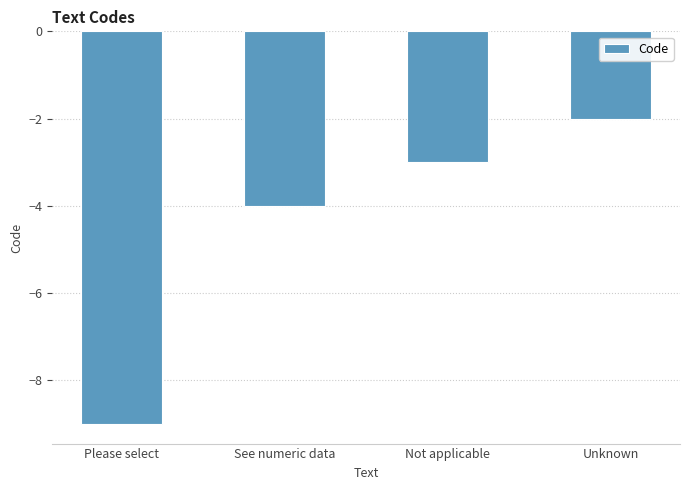

The value at See numeric data is -6. True or false?

False